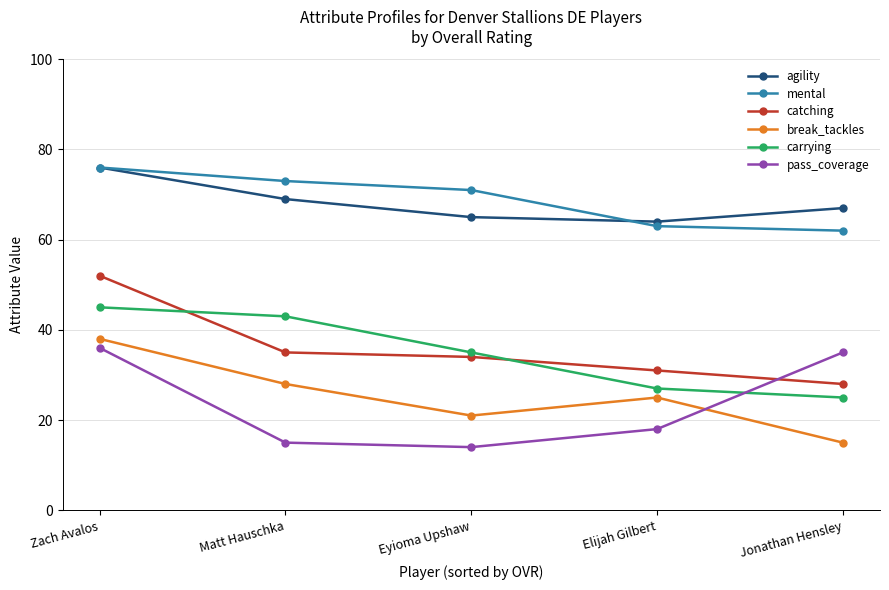

Reading left to right, transcribe all the data shown in this chart.

agility: 76	69	65	64	67
mental: 76	73	71	63	62
catching: 52	35	34	31	28
break_tackles: 38	28	21	25	15
carrying: 45	43	35	27	25
pass_coverage: 36	15	14	18	35